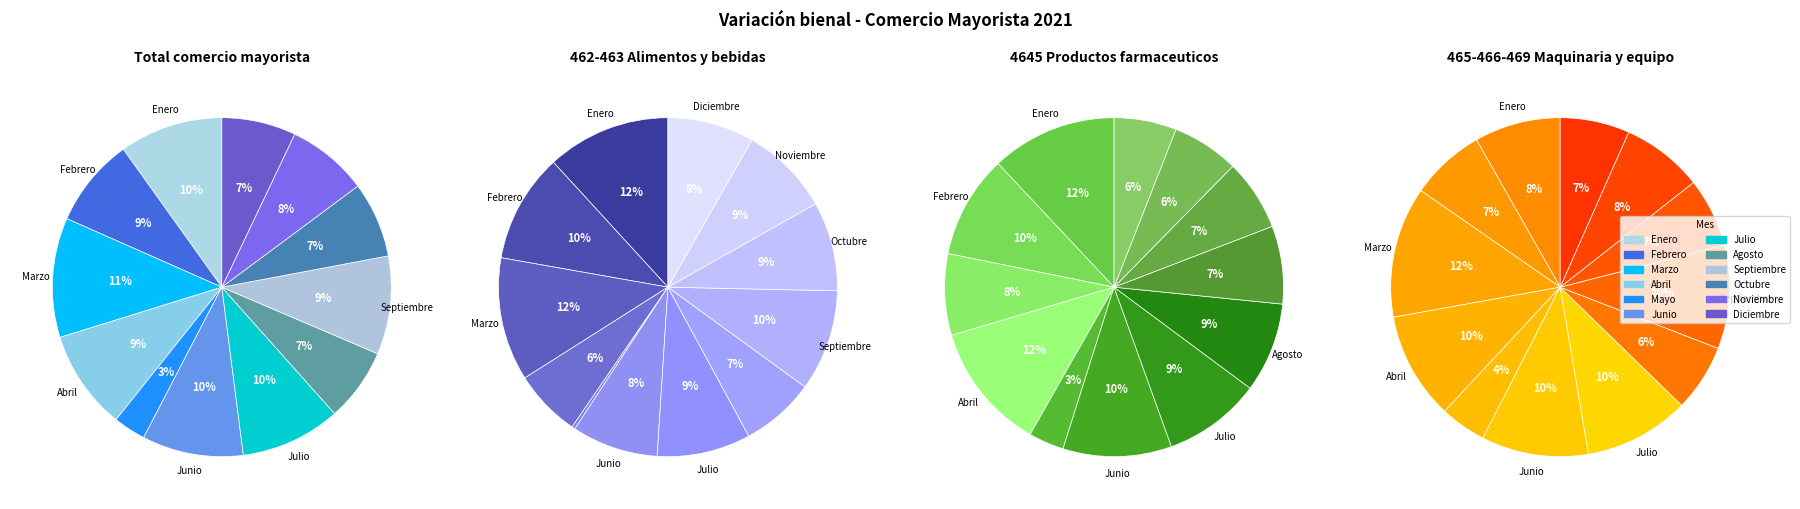

Do Noviembre and Junio together represent more than half of the pie?

No